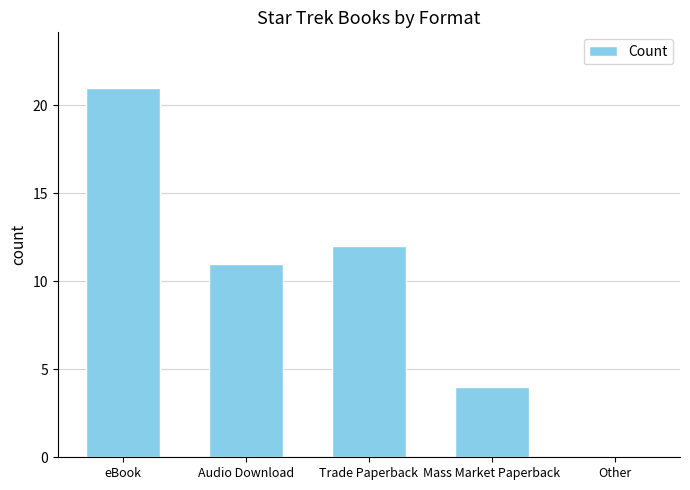

Which category has the highest value across all series?

eBook